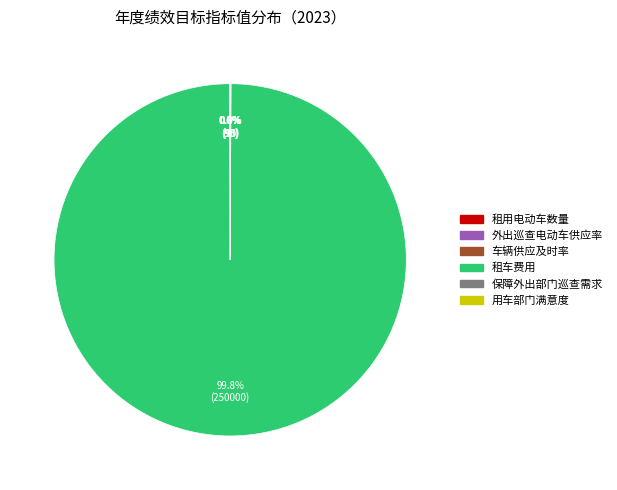

Which category has the biggest portion of the pie?

租车费用